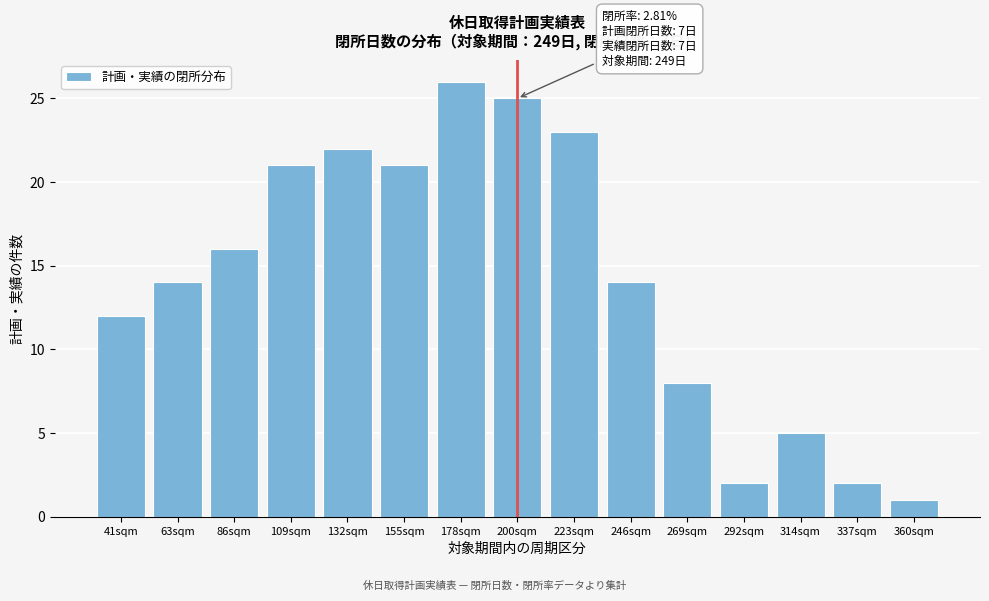

Reading left to right, list all the values displayed in this chart.

12	14	16	21	22	21	26	25	23	14	8	2	5	2	1